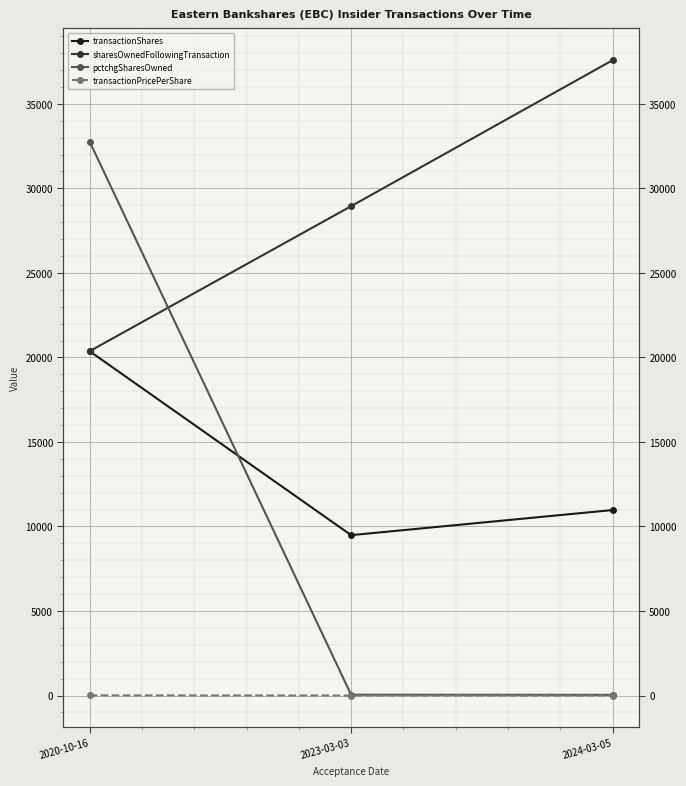

What is the label of the 2nd point from the left?

2023-03-03